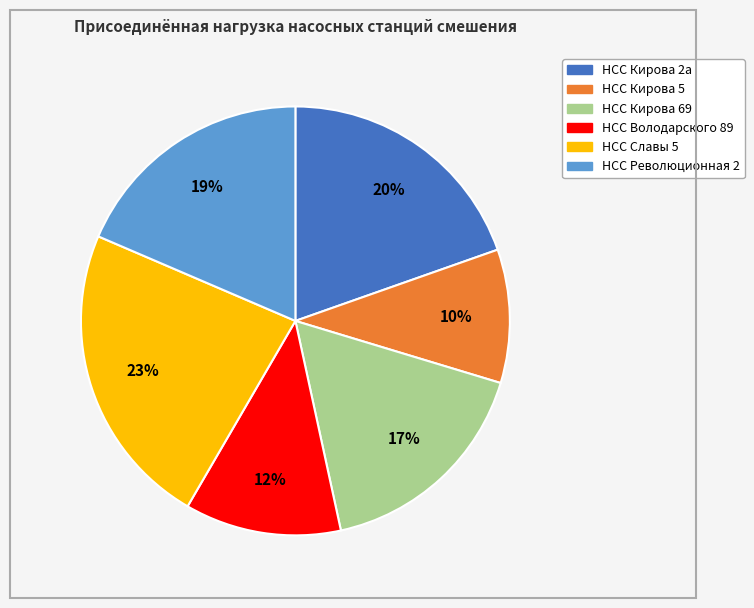

Which category has the biggest portion of the pie?

НСС Славы 5